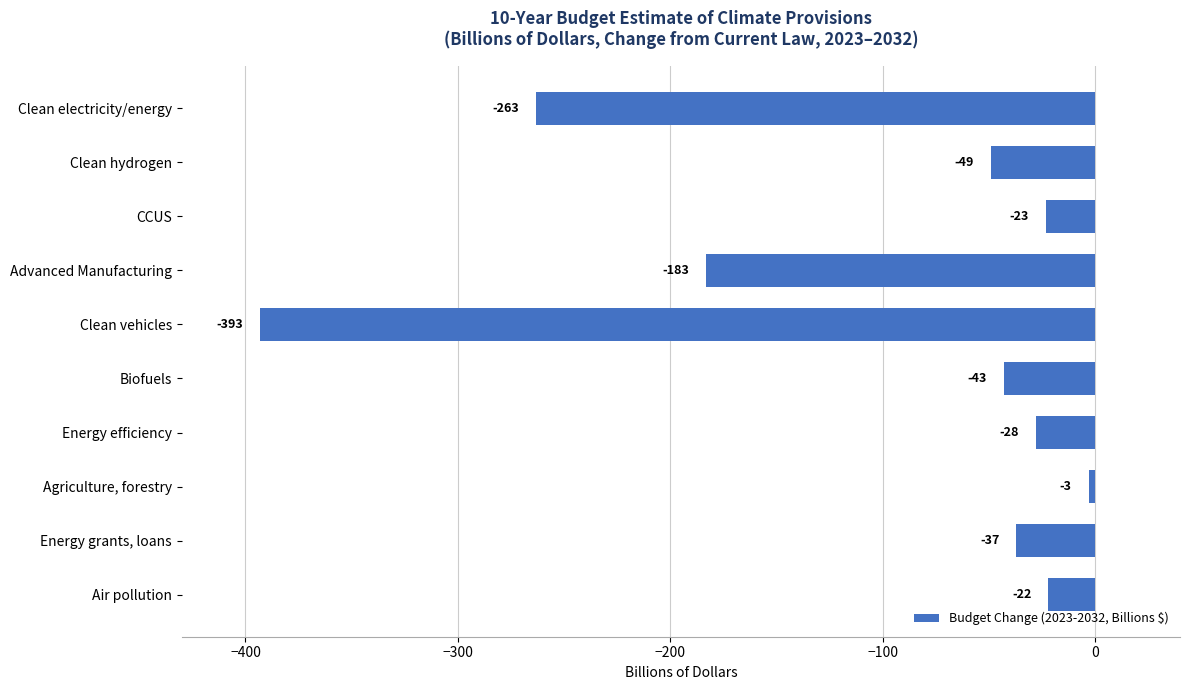

Are the bars horizontal?

Yes